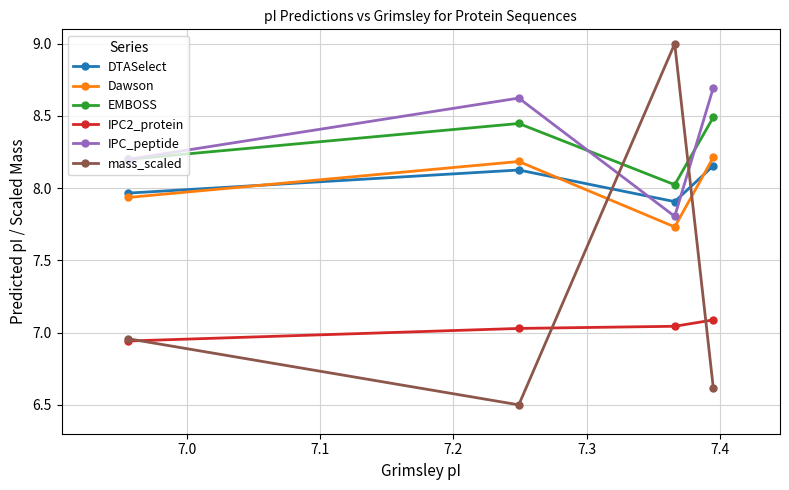

What is the smallest value displayed?

6.5